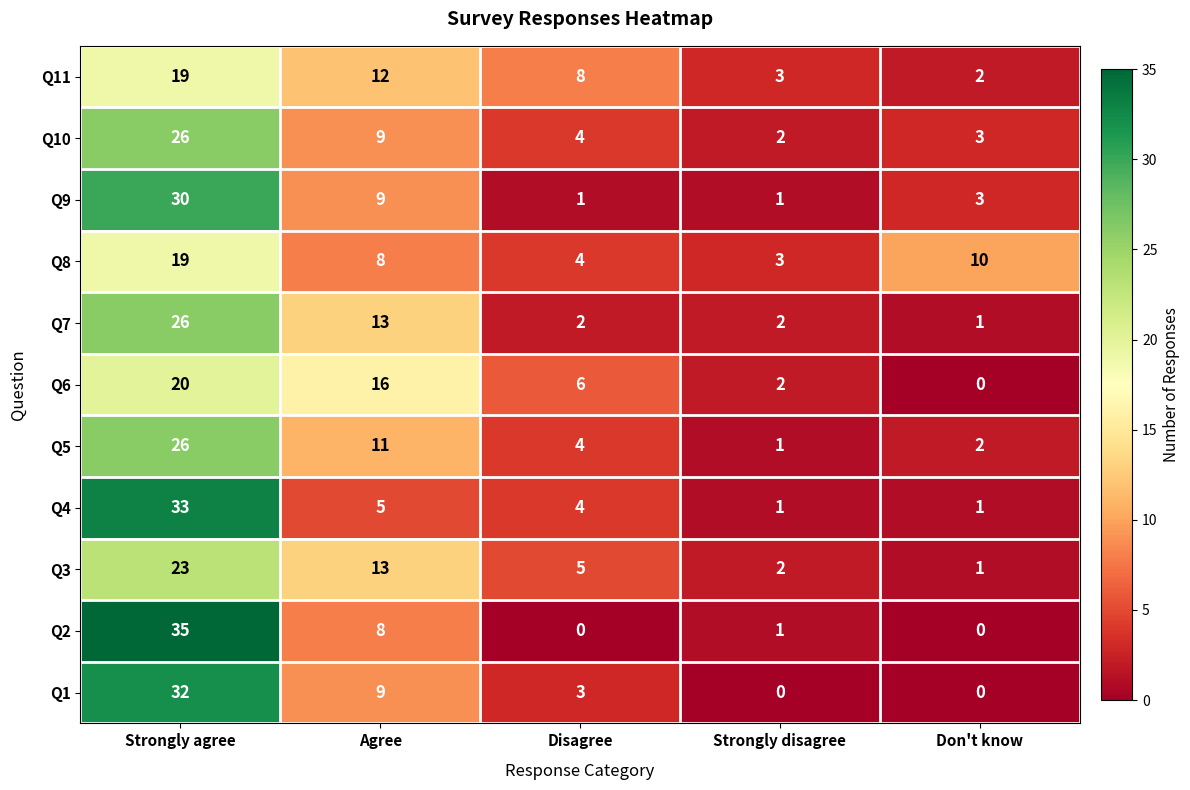

Count the number of categories in the chart.

5